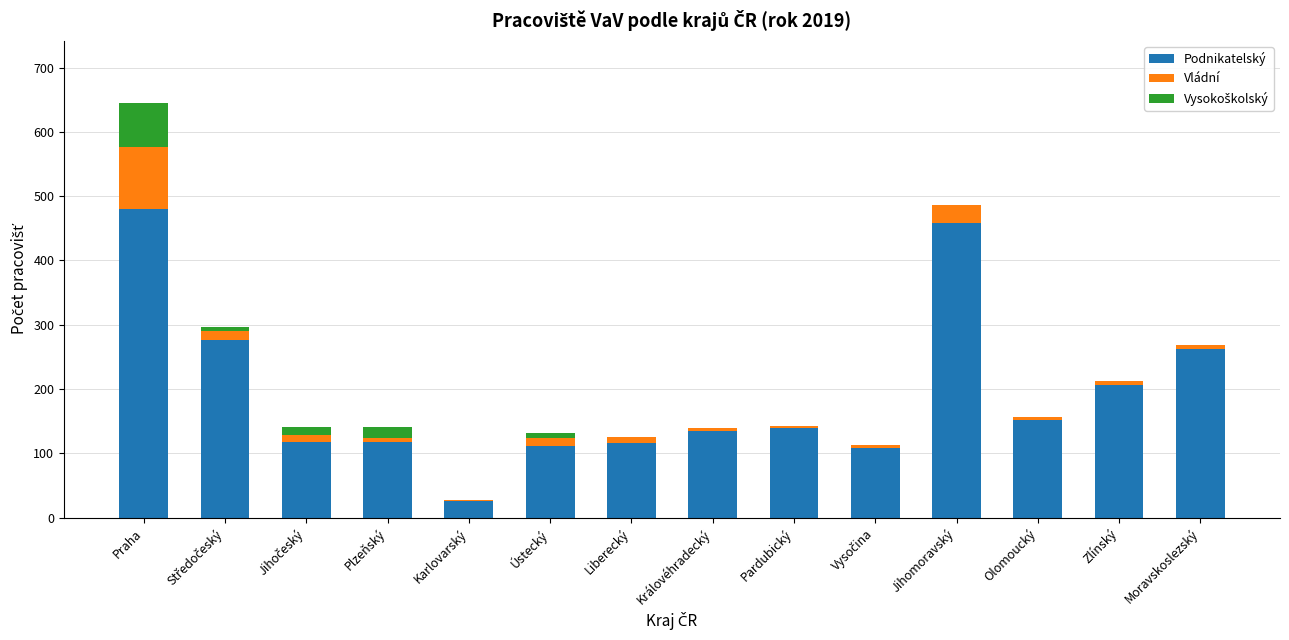

At which category is the sum across all series the highest?

Praha